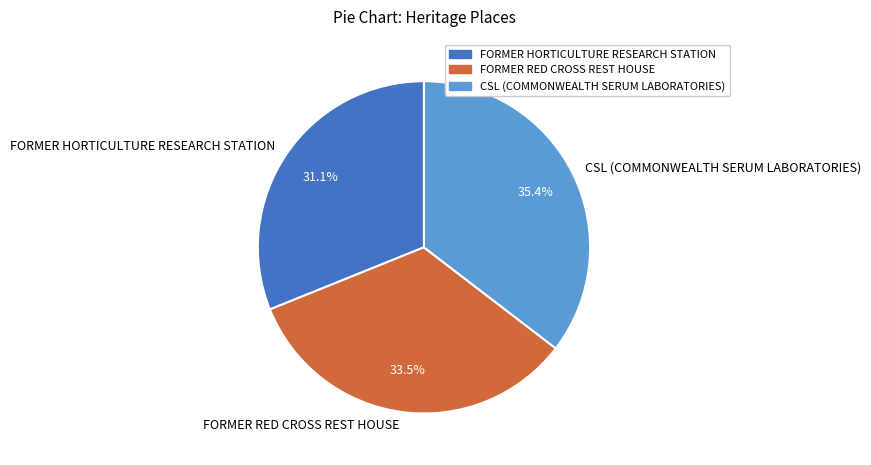

Is CSL (COMMONWEALTH SERUM LABORATORIES) the majority of the pie?

No